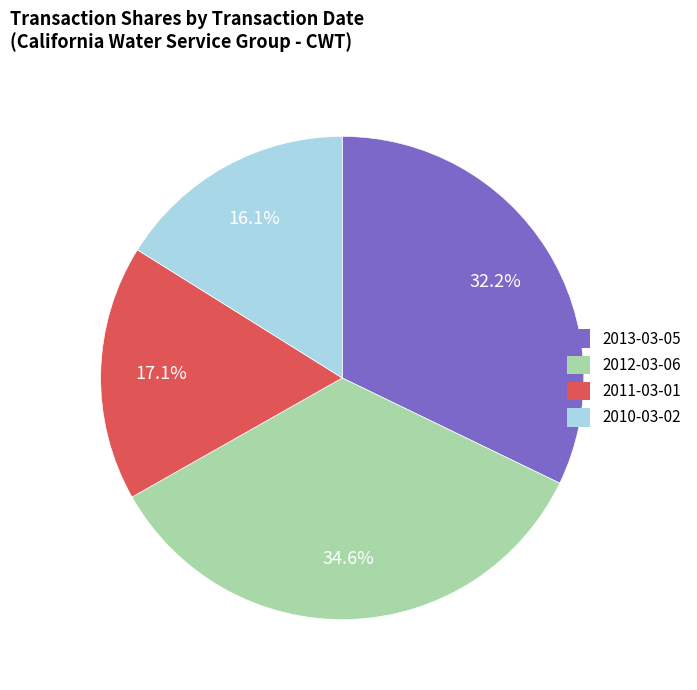

What percentage is the 2011-03-01 slice, to the nearest percent?

17%